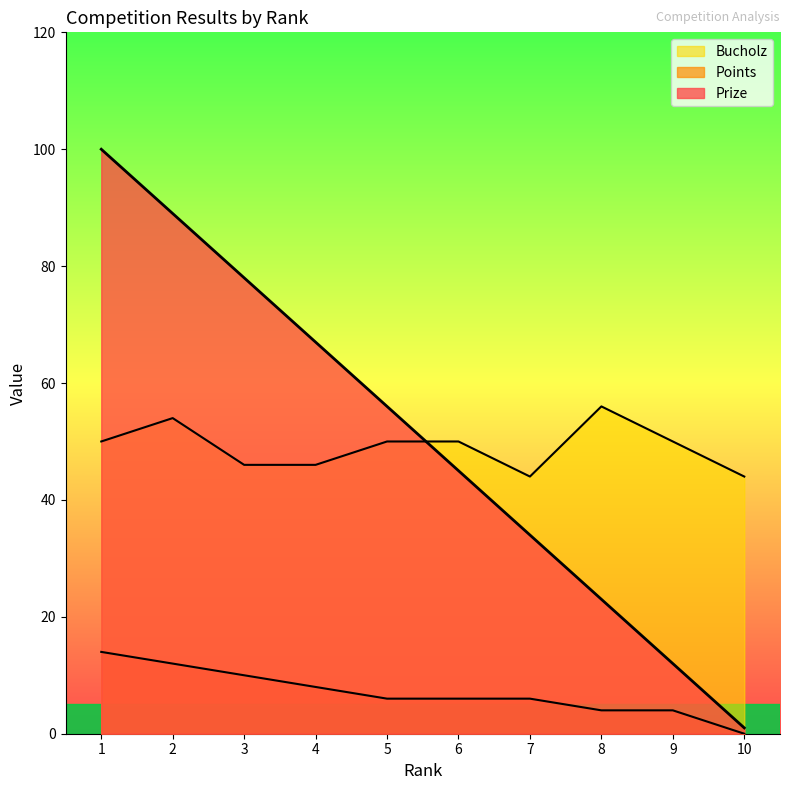

True or false: Prize and Points cross at least once.

False